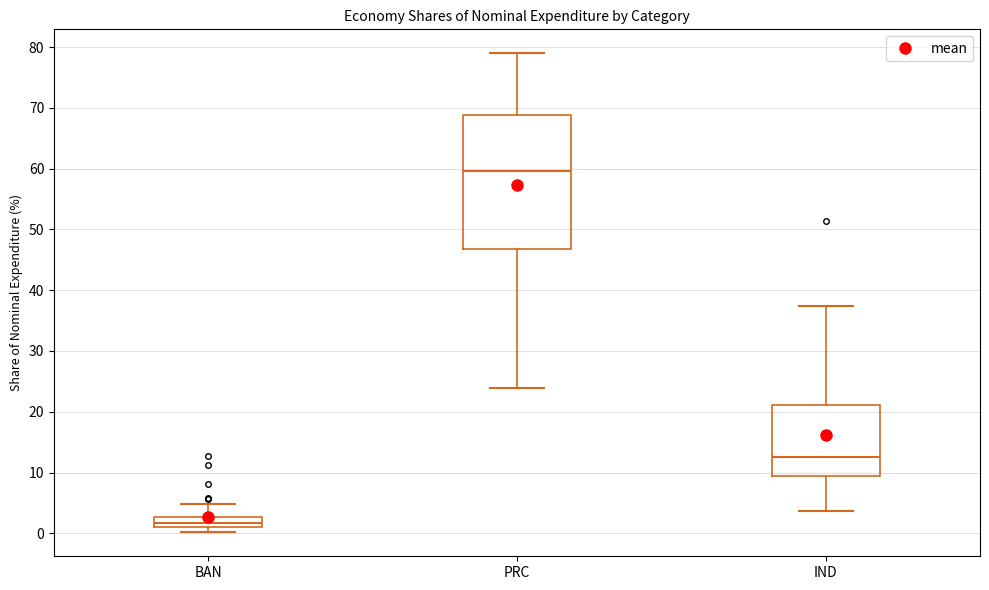

Which box is the tallest, from its lower edge to its upper edge?

PRC